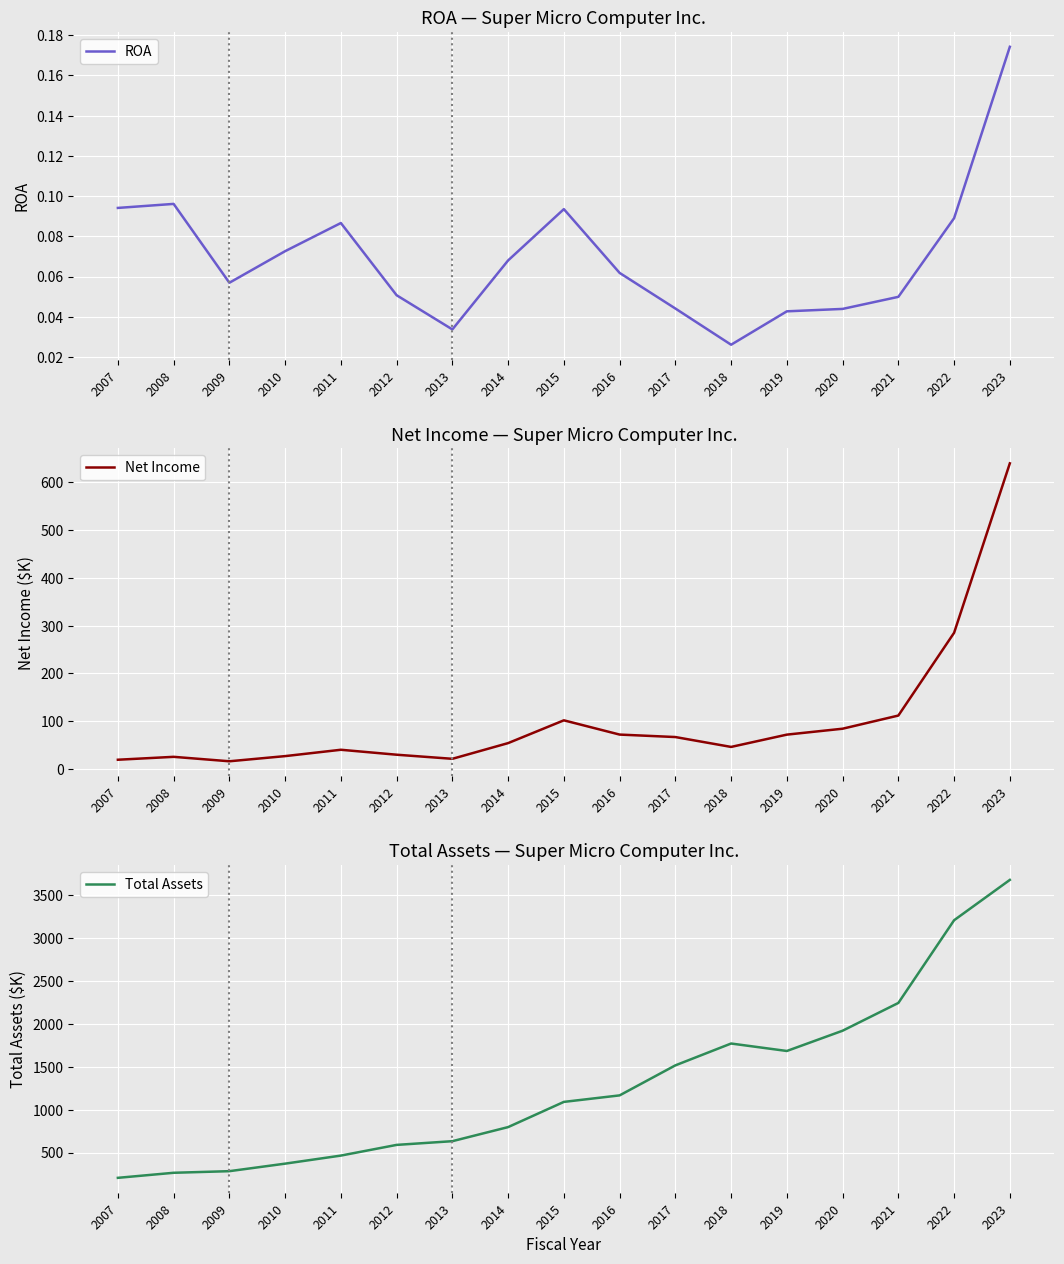

Reading left to right, what are all the values shown in this chart?

ROA: 2007=0.1	2008=0.1	2009=0.1	2010=0.1	2011=0.1	2012=0.1	2013=0.0	2014=0.1	2015=0.1	2016=0.1	2017=0.0	2018=0.0	2019=0.0	2020=0.0	2021=0.0	2022=0.1	2023=0.2
Net Income: 2007=19.3	2008=25.4	2009=16.1	2010=26.9	2011=40.2	2012=29.9	2013=21.3	2014=54.2	2015=101.9	2016=72.0	2017=66.9	2018=46.2	2019=71.9	2020=84.3	2021=111.9	2022=285.2	2023=640.0
Total Assets: 2007=205.6	2008=264.4	2009=283.1	2010=370.8	2011=464.6	2012=589.1	2013=632.3	2014=796.3	2015=1089.8	2016=1165.6	2017=1515.1	2018=1769.5	2019=1682.6	2020=1918.6	2021=2242.0	2022=3205.1	2023=3674.7